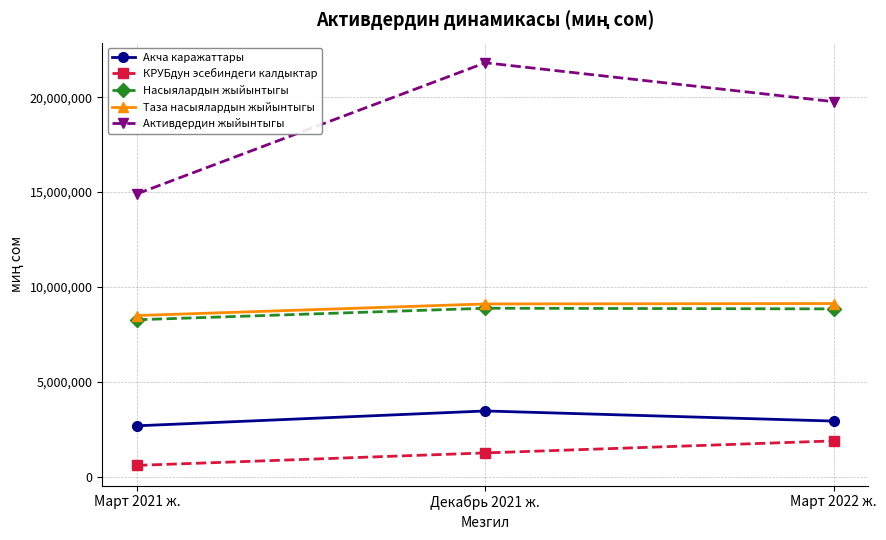

What is the spread (max minus min) of values at Март 2022 ж.?

17876131.0